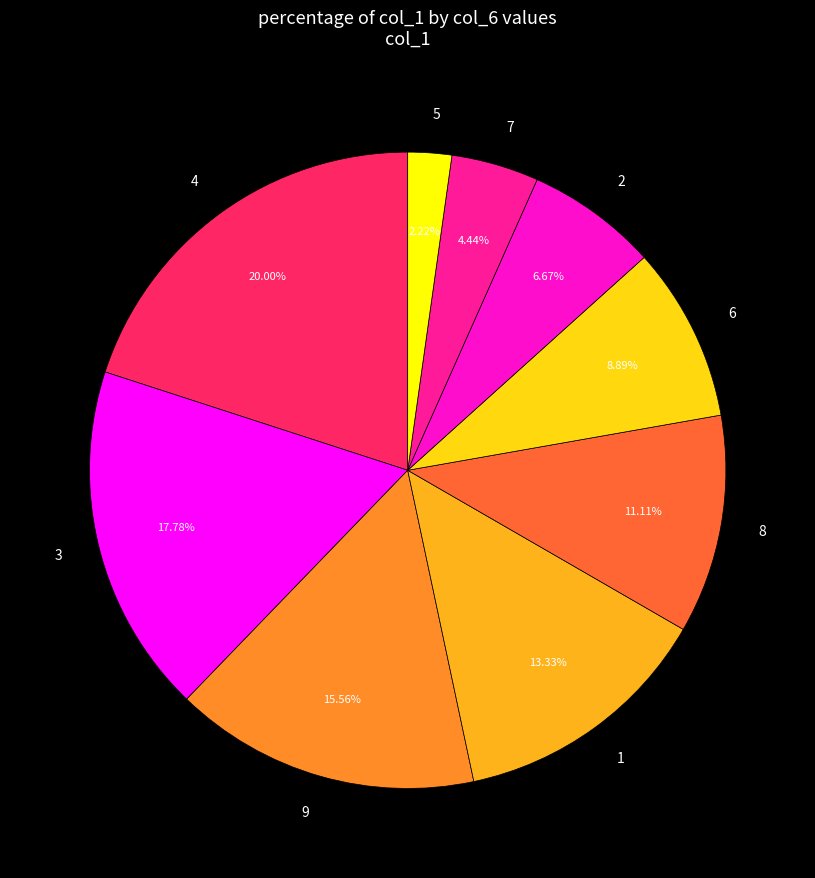

Which slice is the largest?

4